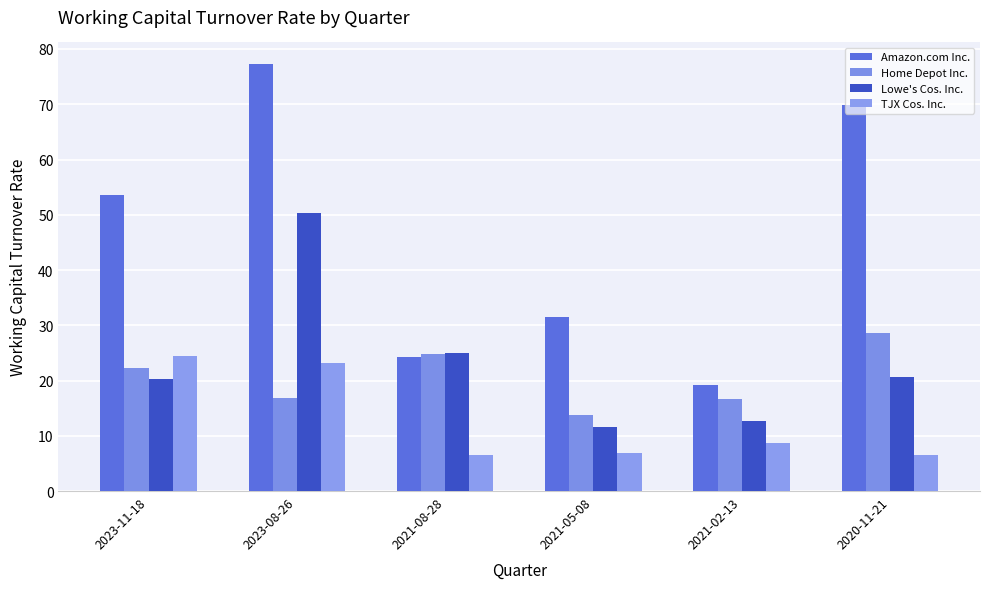

What is the sum of the Home Depot Inc. values at 2021-08-28 and 2021-05-08?

38.7